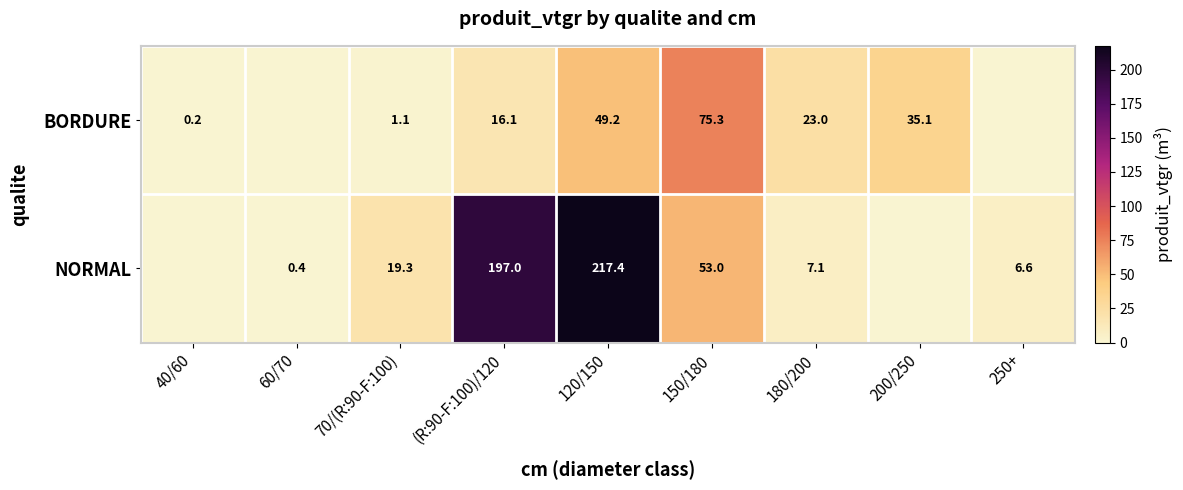

What is the difference between the highest and lowest values at 70/(R:90-F:100)?

18.2